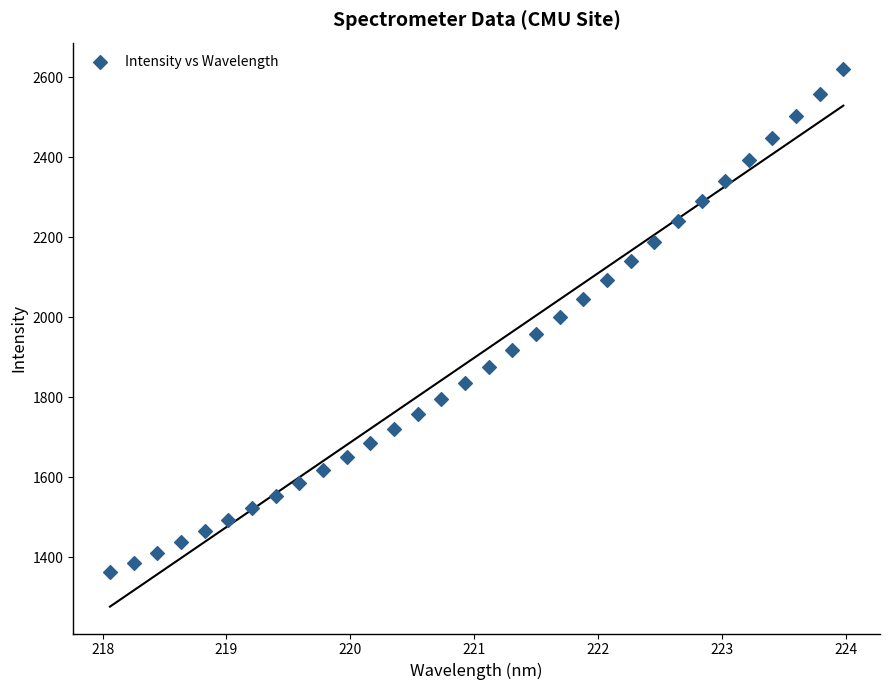

What is the range of X values (max minus min)?

5.9